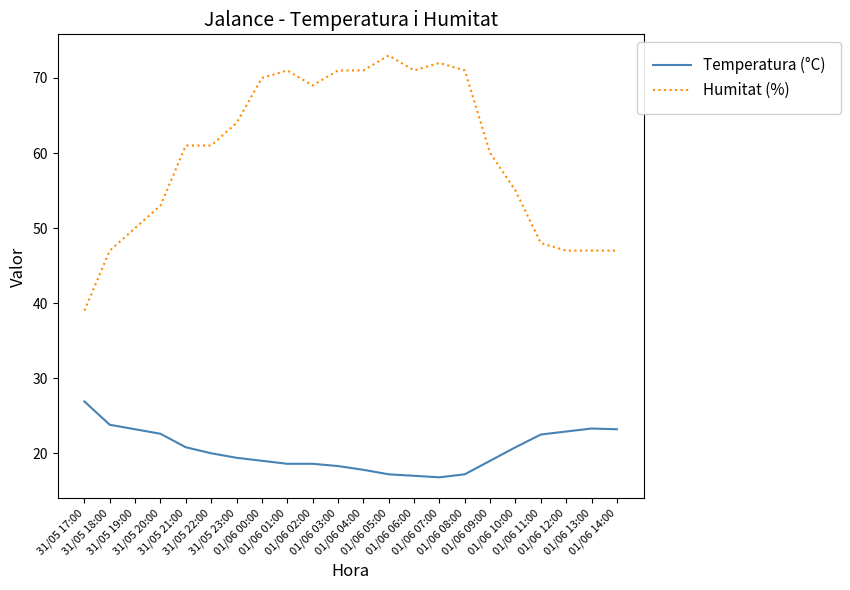

Rank the series by their average value, from lowest to highest.

Temperatura (°C), Humitat (%)